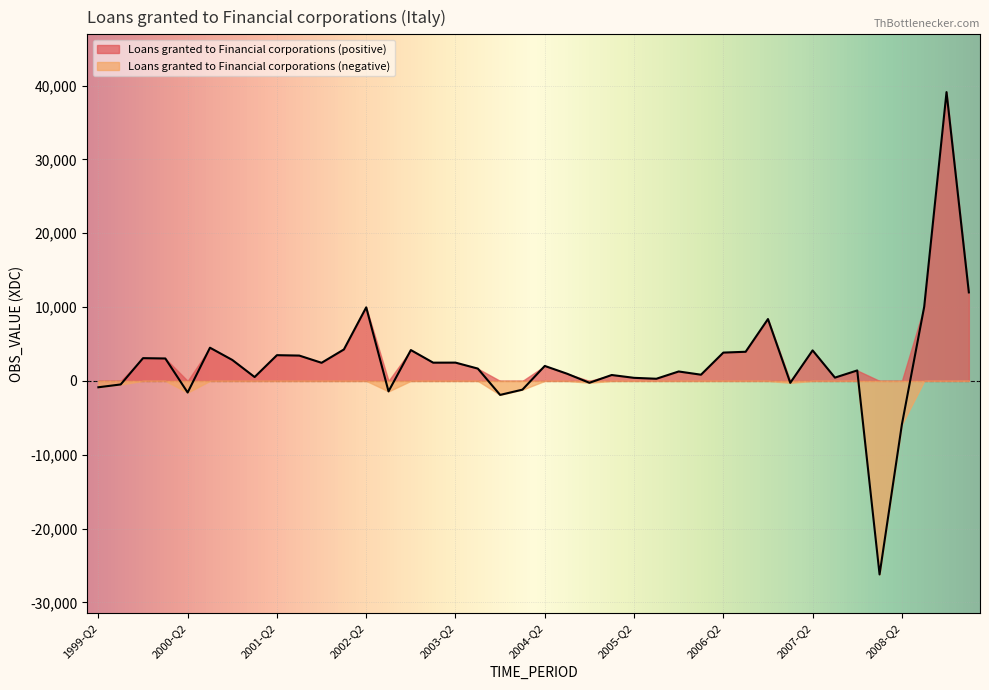

How many data points are less than 2024?

20